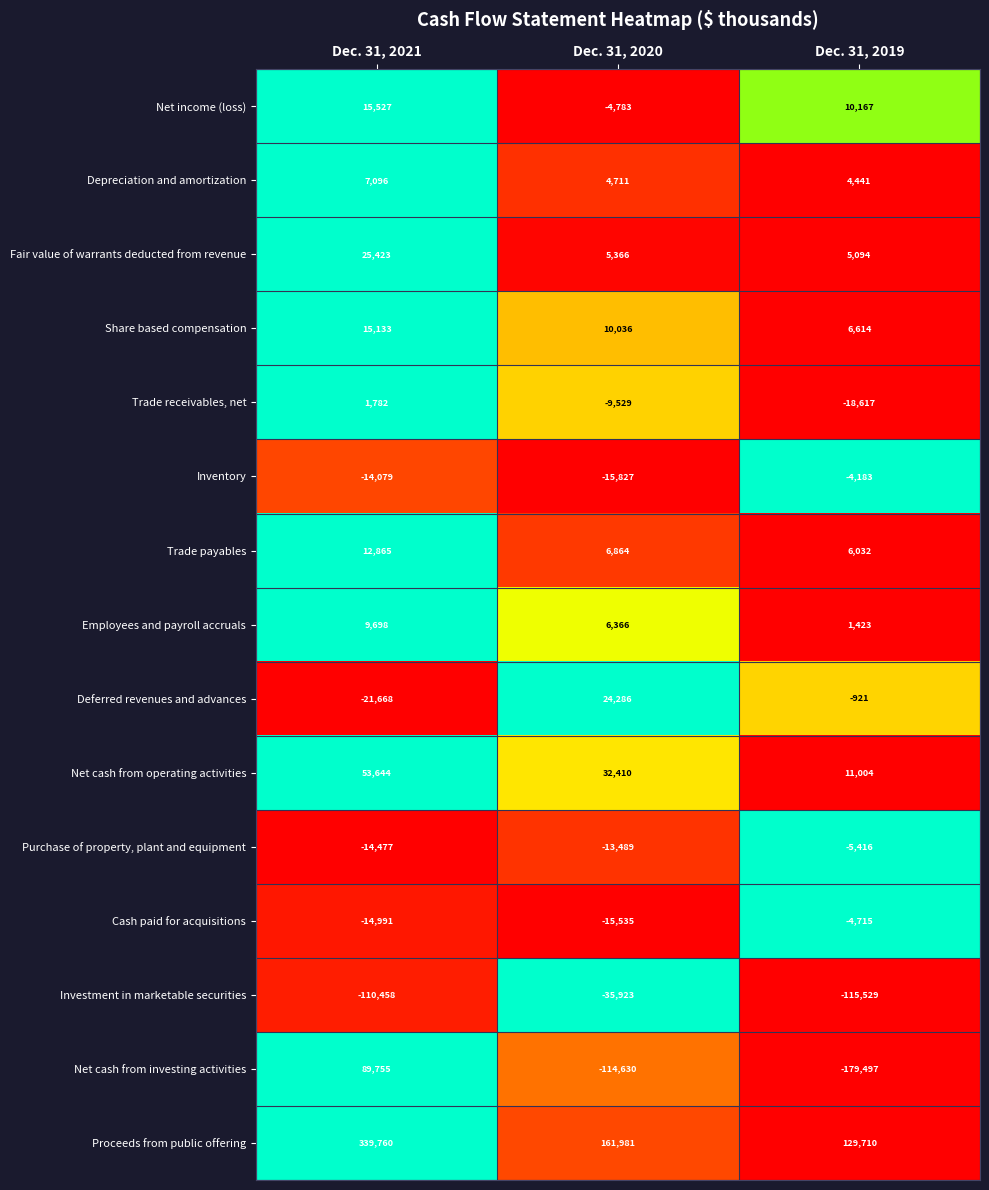

What is the difference between the second highest and minimum values in the Net cash from operating activities series?

21406